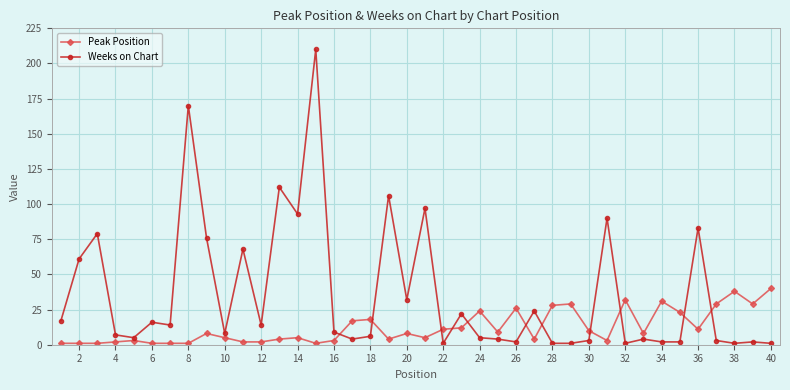

What are all the series names shown in the legend?

Peak Position, Weeks on Chart